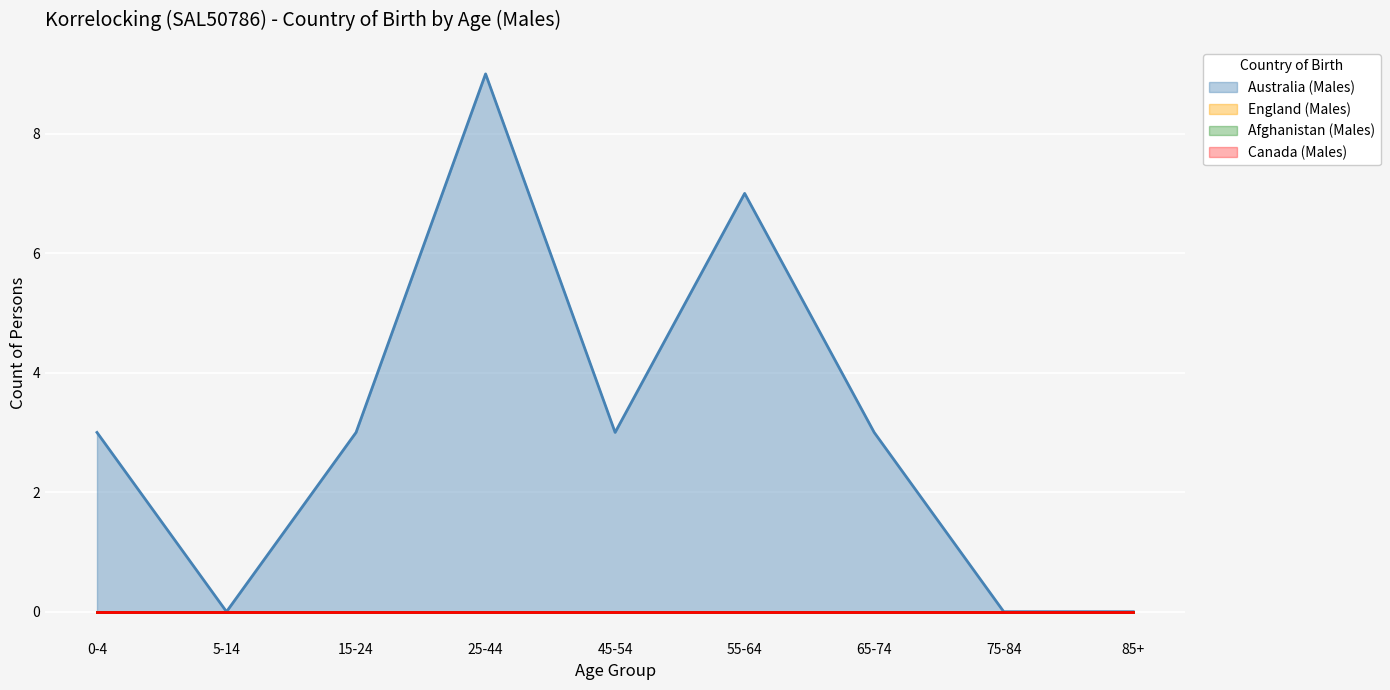

Count the number of categories in the chart.

9